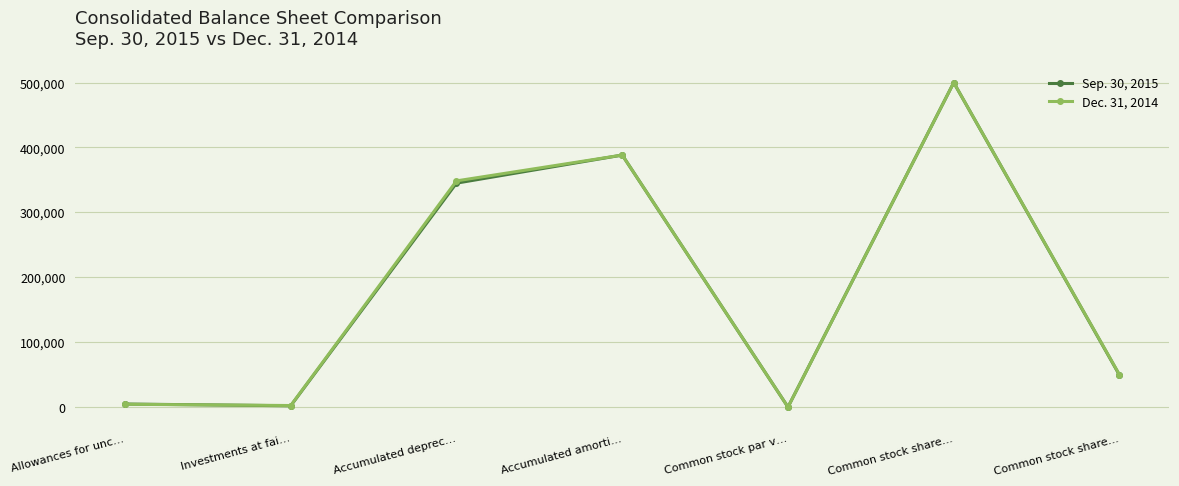

Reading right to left, what are all the values shown in this chart?

Sep. 30, 2015: 49219	500000	1	388308	345050	2015	4690
Dec. 31, 2014: 49742	500000	1	388308	348530	2384	4335